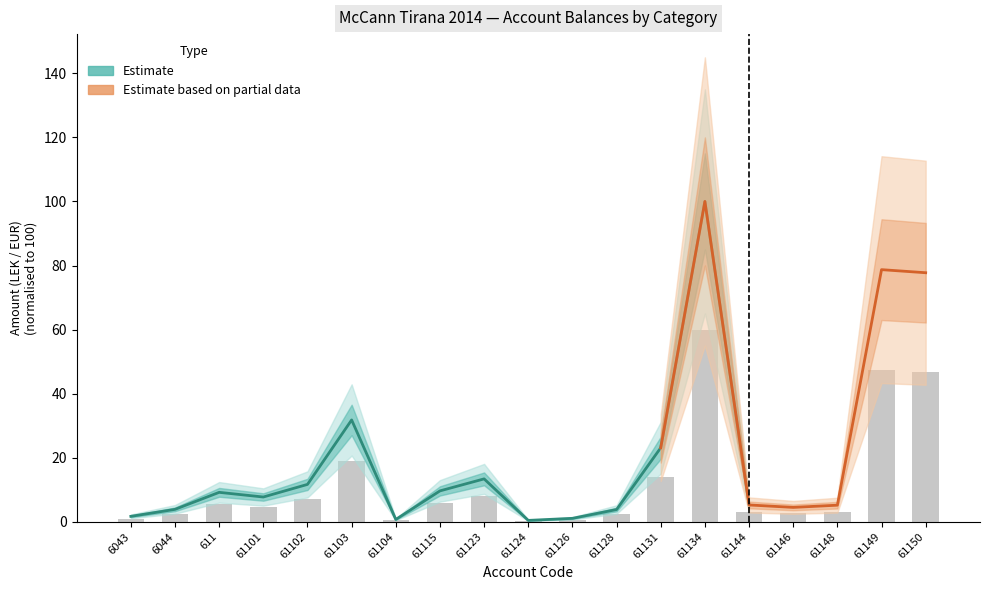

How many bars are there in total?

19